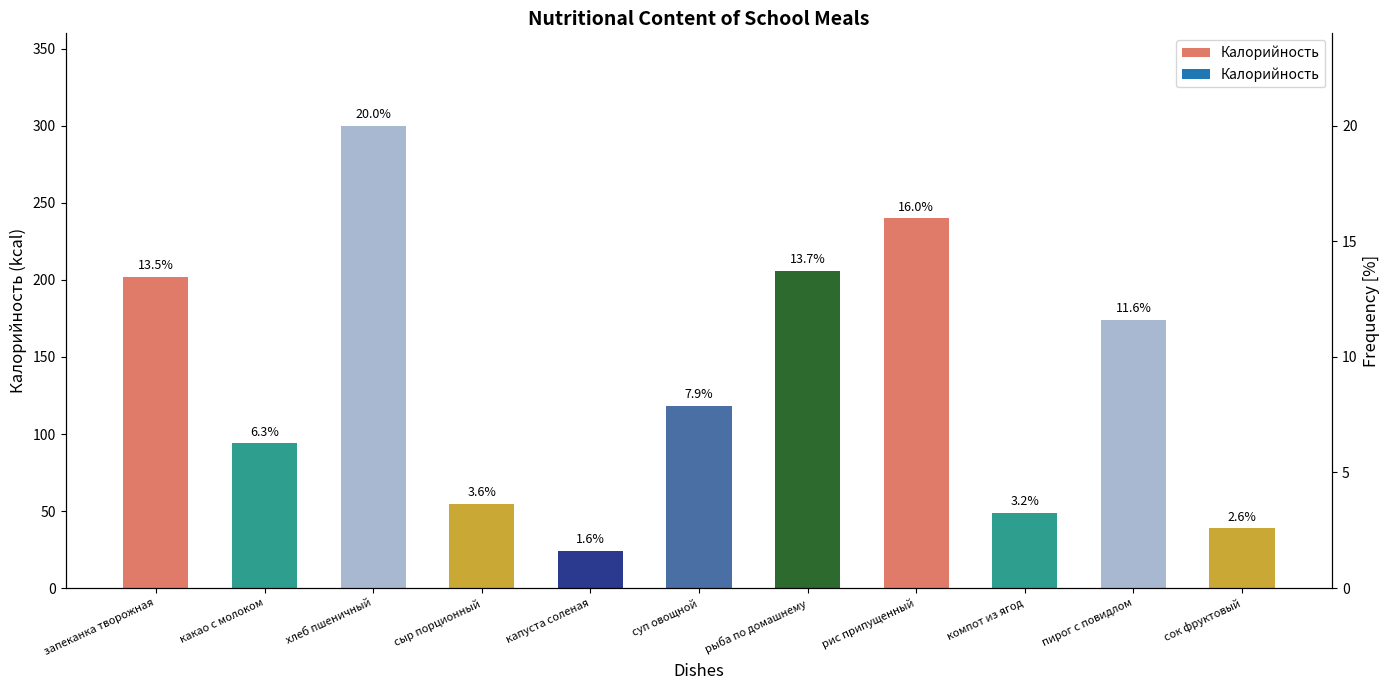

What is the greatest value displayed?

300.0